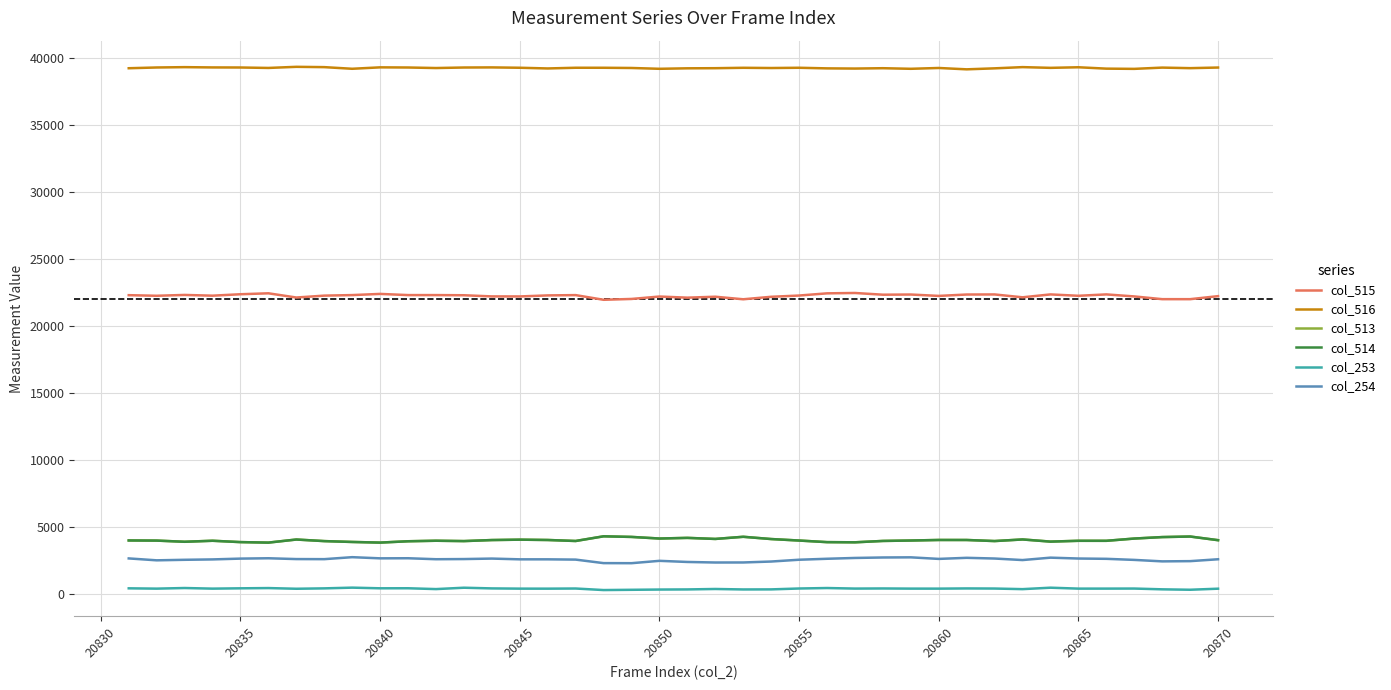

Which series has the largest total across all categories?

col_516